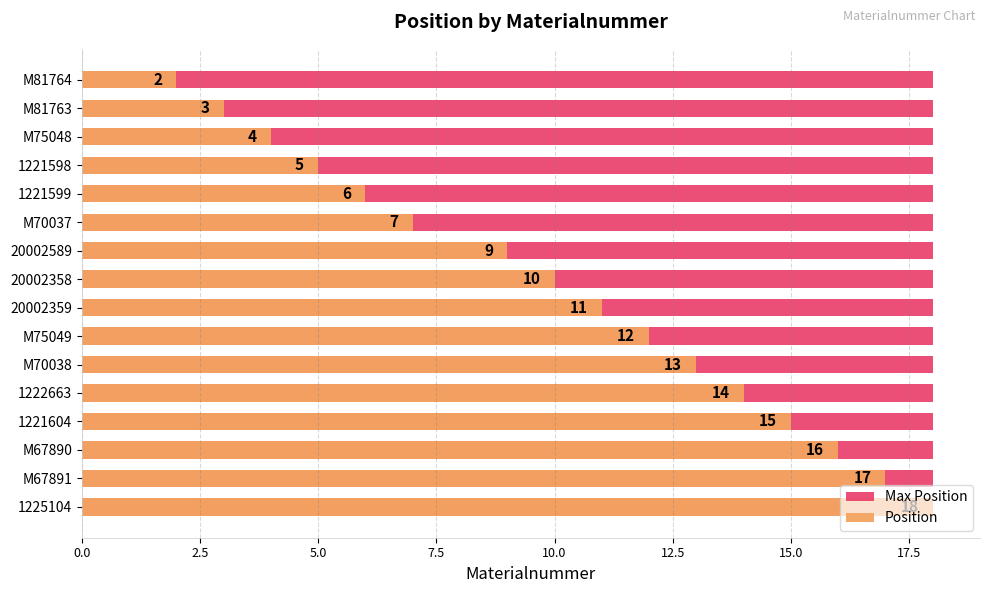

What is the value of the Position bar at the 15th from the left?

17.0